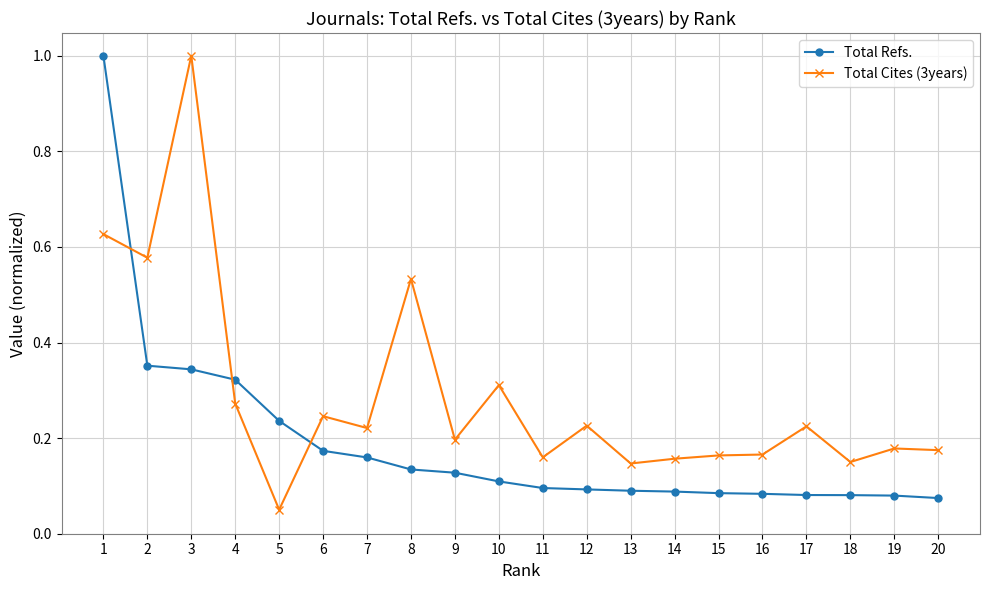

The Total Cites (3years) series shows 0.1 at 14. True or false?

False